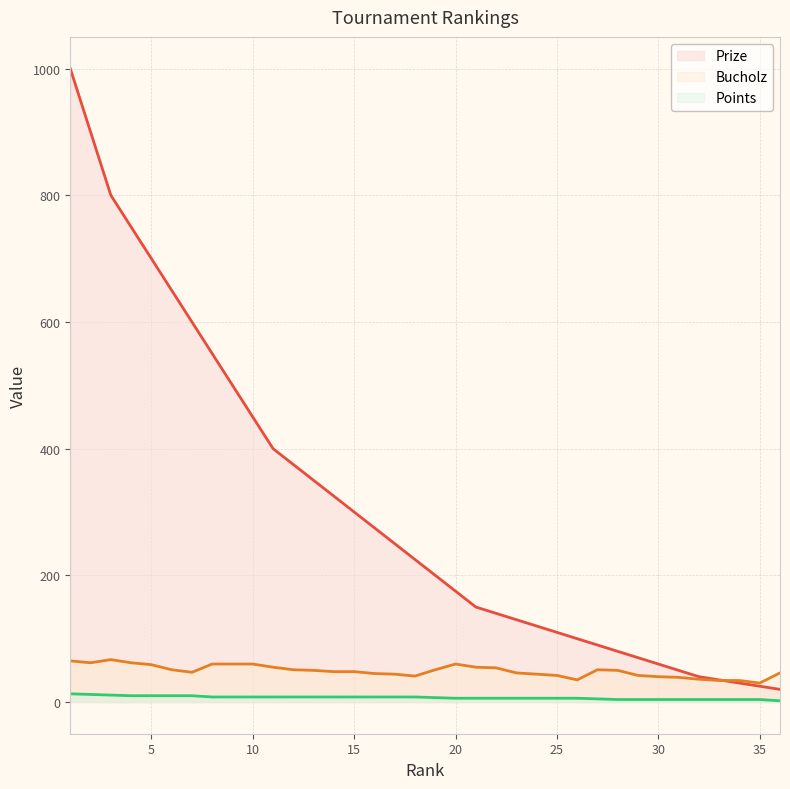

The value of Bucholz at 3 is 67. True or false?

True